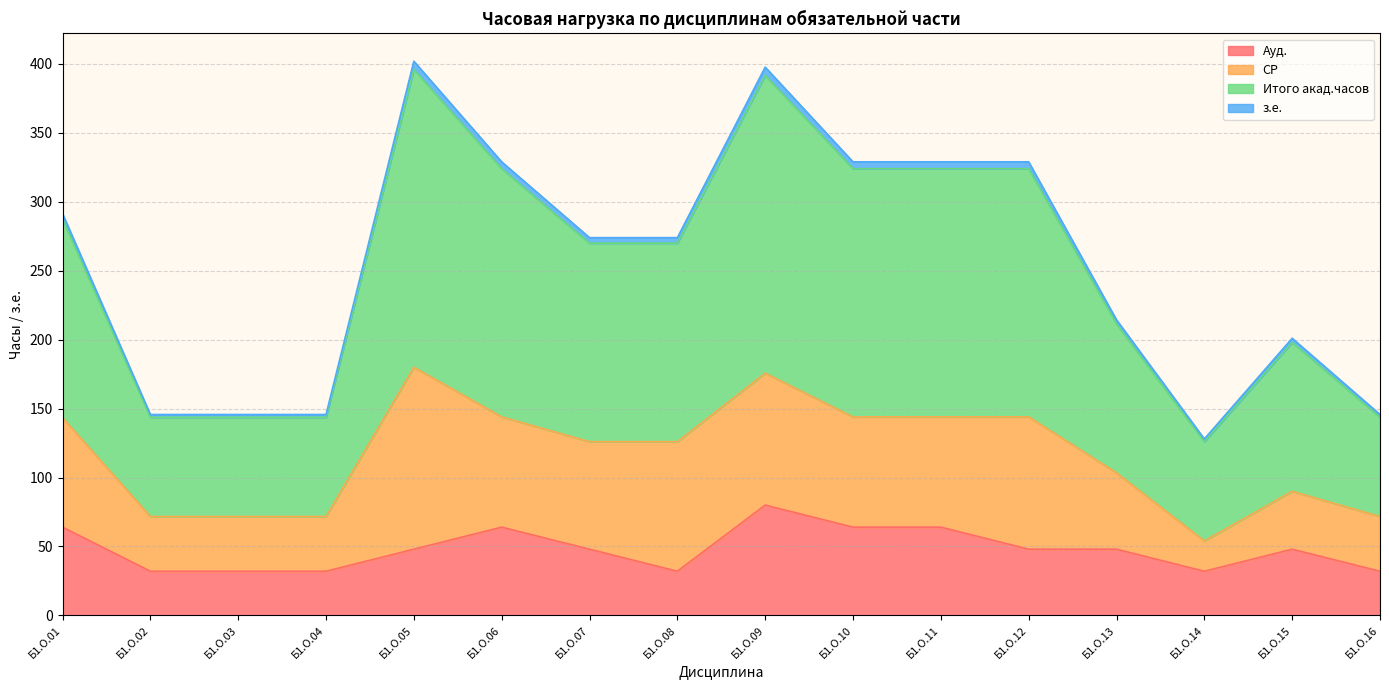

How many data points does each series have?

16